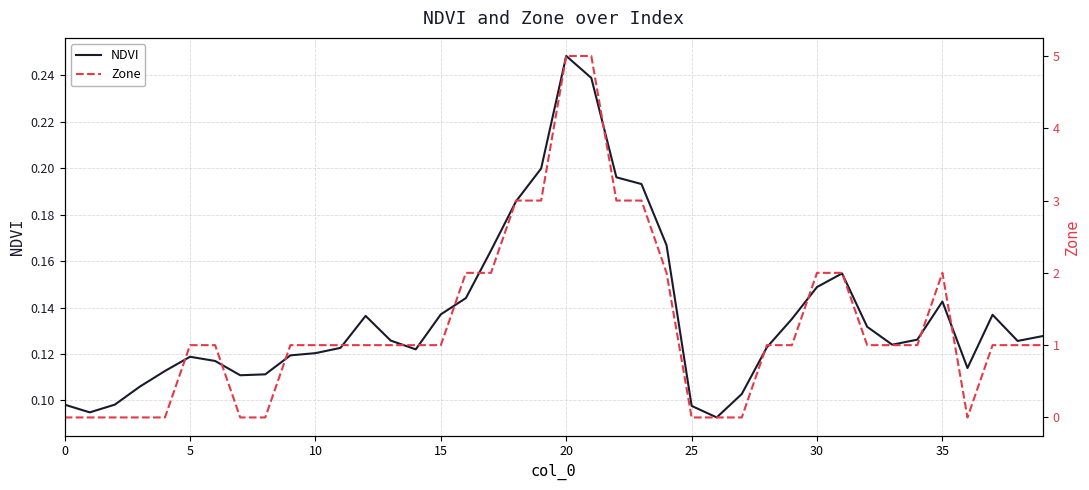

Between 14 and 32, which is larger?

32